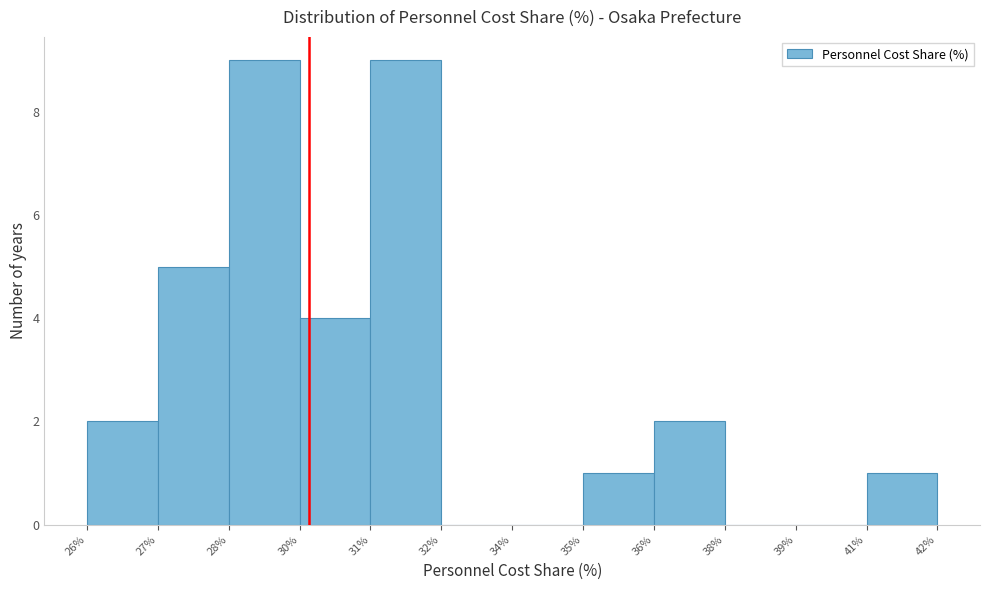

Reading left to right, transcribe all the data shown in this chart.

26%=2	27%=5	28%=9	30%=4	31%=9	32%=0	34%=0	35%=1	36%=2	38%=0	39%=0	41%=1